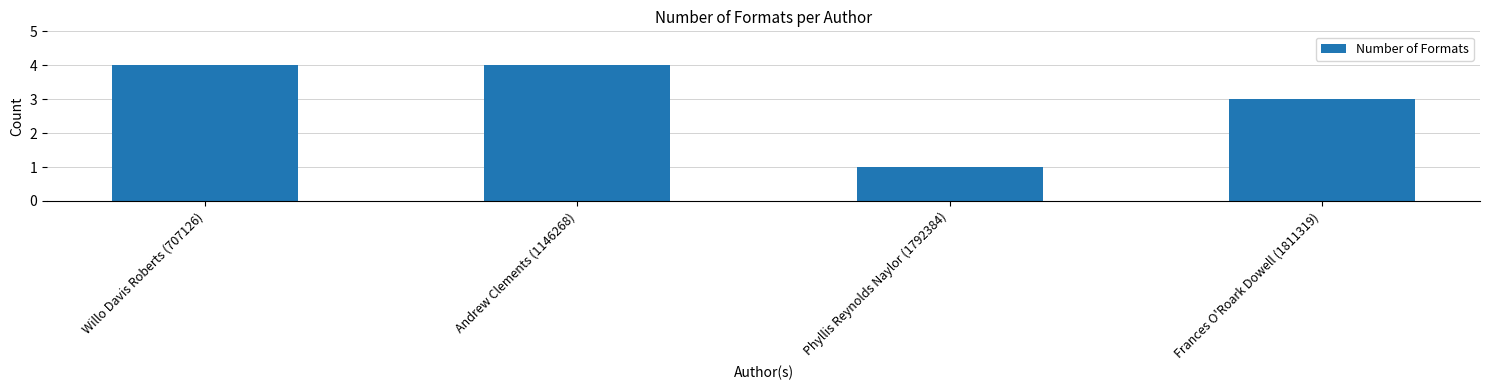

Reading left to right, extract all data points from this chart.

Willo Davis Roberts (707126)=4	Andrew Clements (1146268)=4	Phyllis Reynolds Naylor (1792384)=1	Frances O'Roark Dowell (1811319)=3